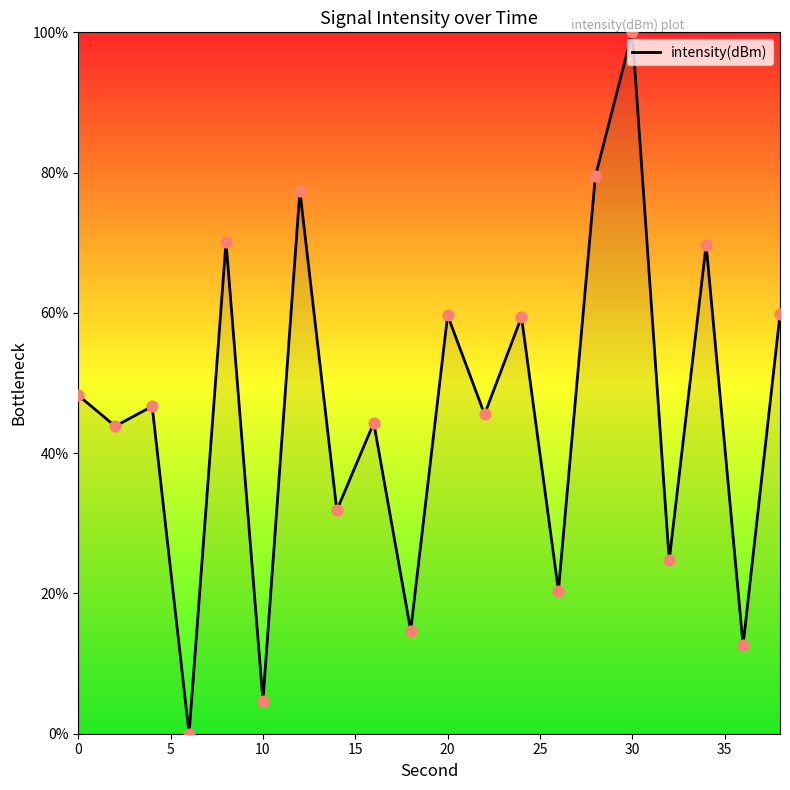

What is the greatest value displayed?

100.0